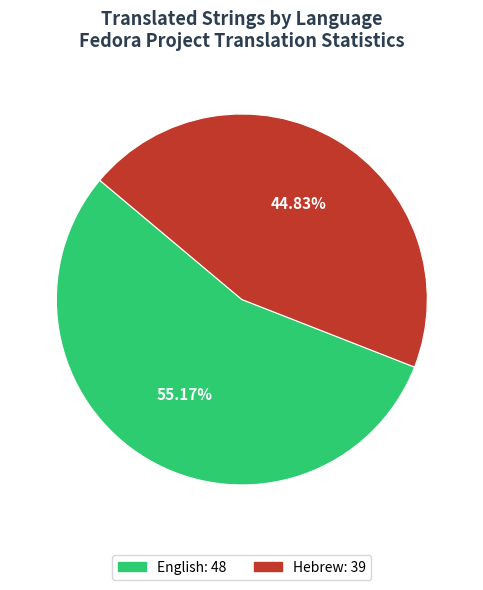

Rank the categories by value from lowest to highest.

Hebrew, English